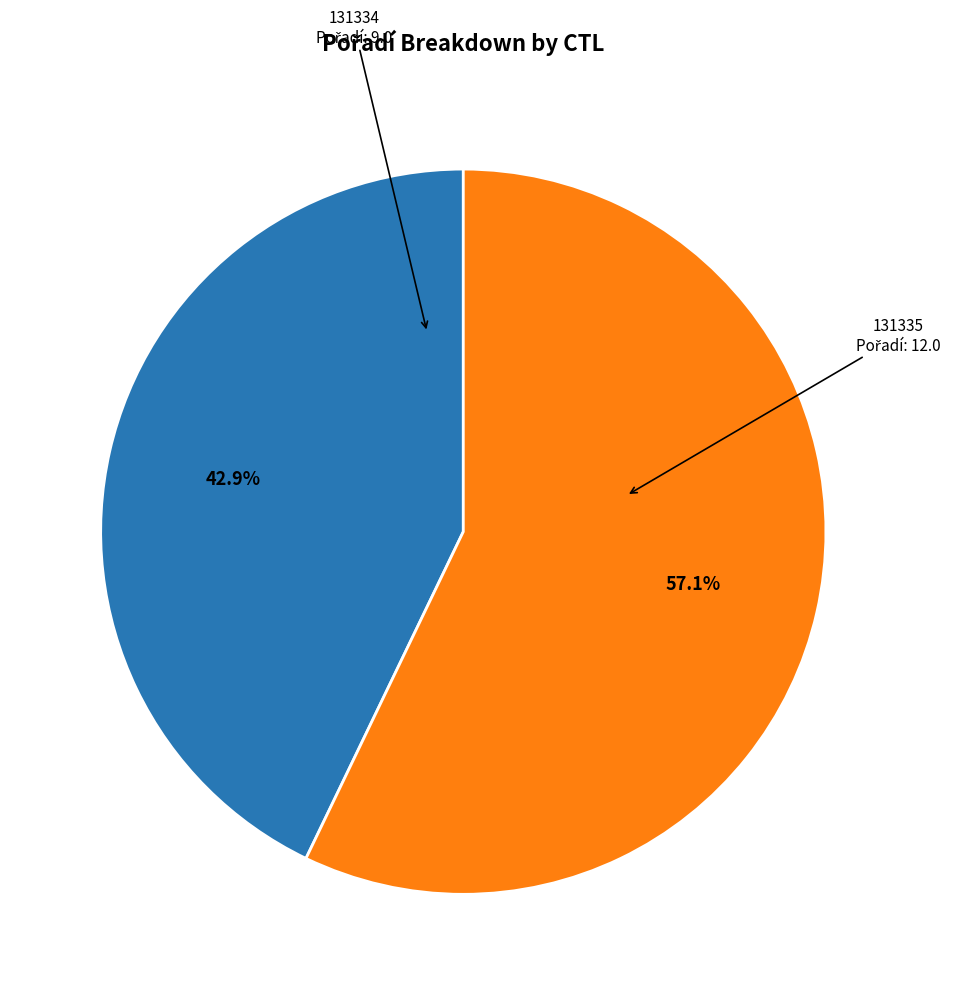

Is there a majority slice in this chart?

Yes